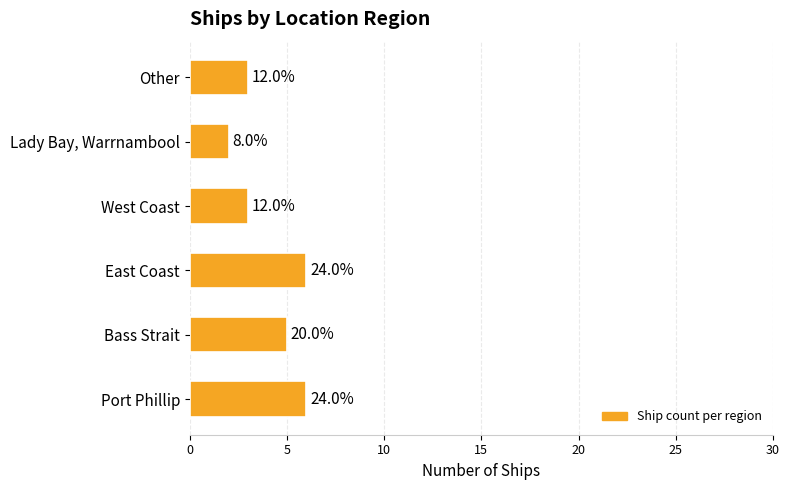

How many bars are there in total?

6